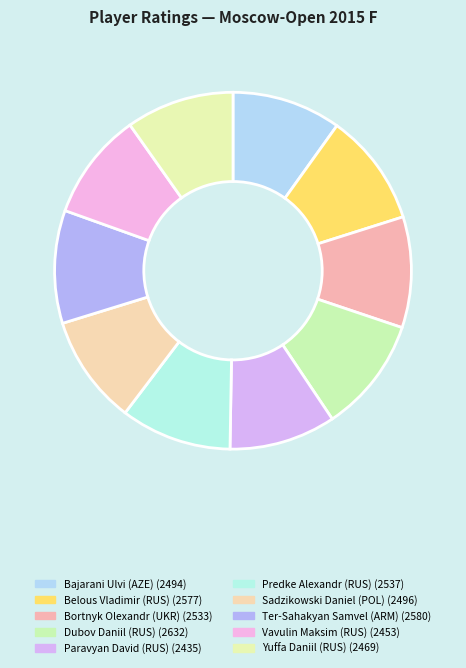

What is the change in value from Dubov Daniil (RUS) to Paravyan David (RUS)?

-197